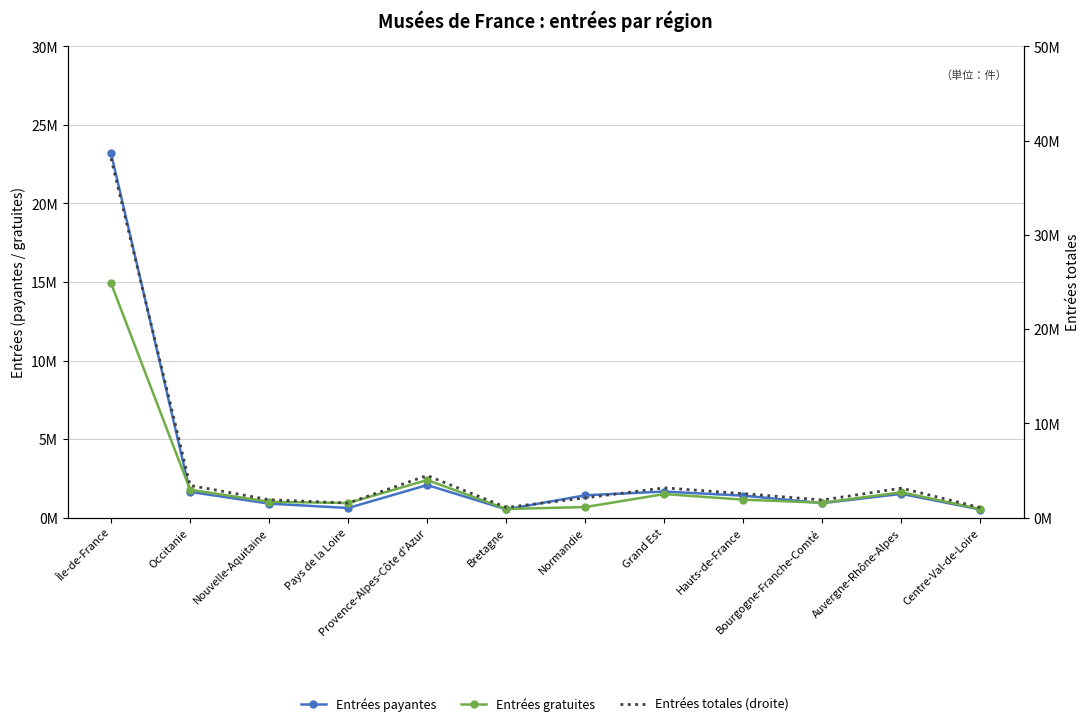

How many lines are shown in the chart?

3